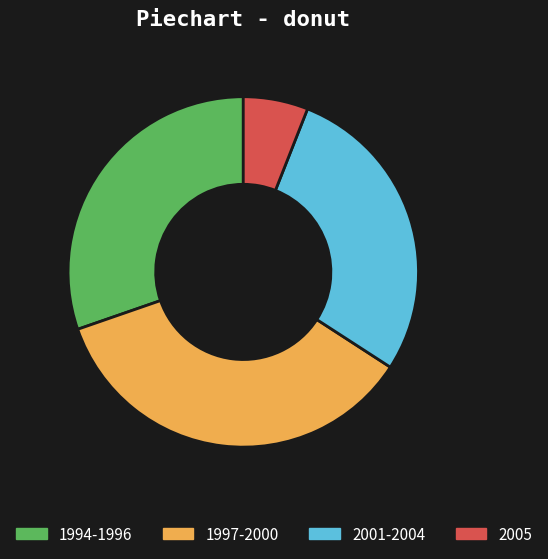

Is there any slice that represents more than half of the pie?

No